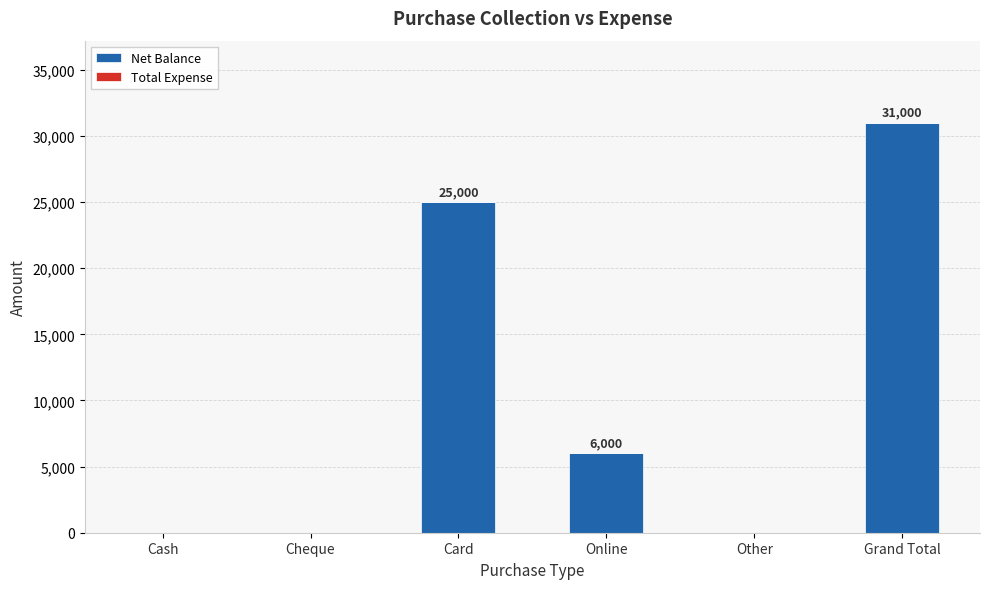

Which has a higher value, Card or Online?

Card